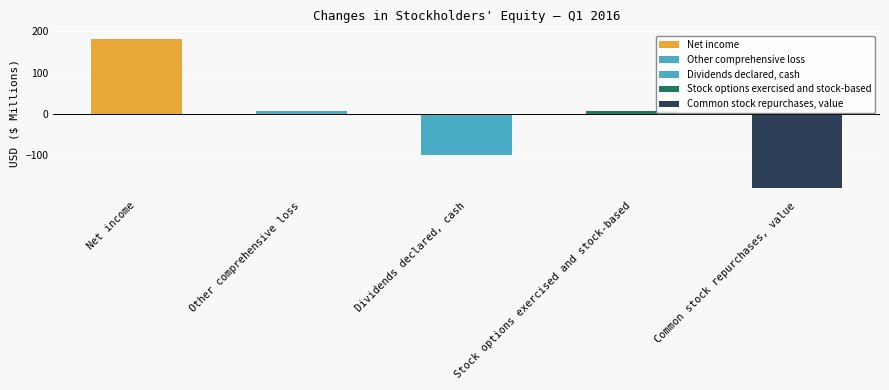

Read the value at Net income.

182